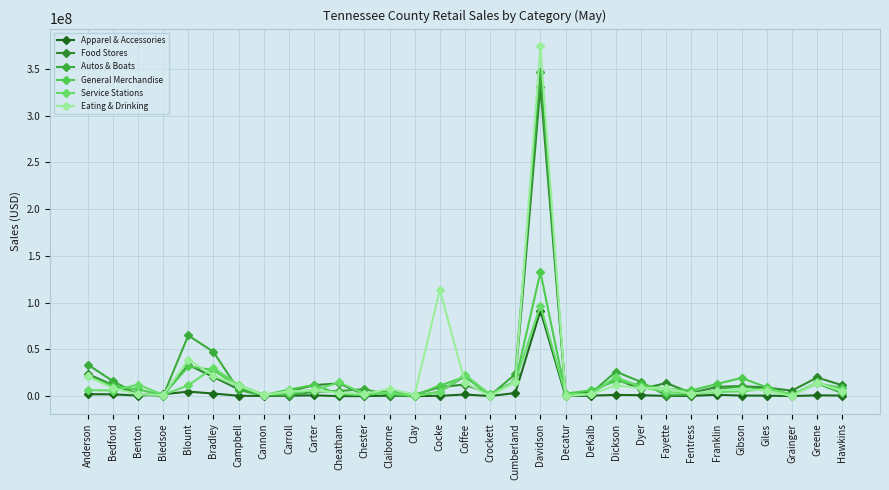

In Apparel & Accessories, how many points are higher than both neighbors (excluding endpoints)?

8